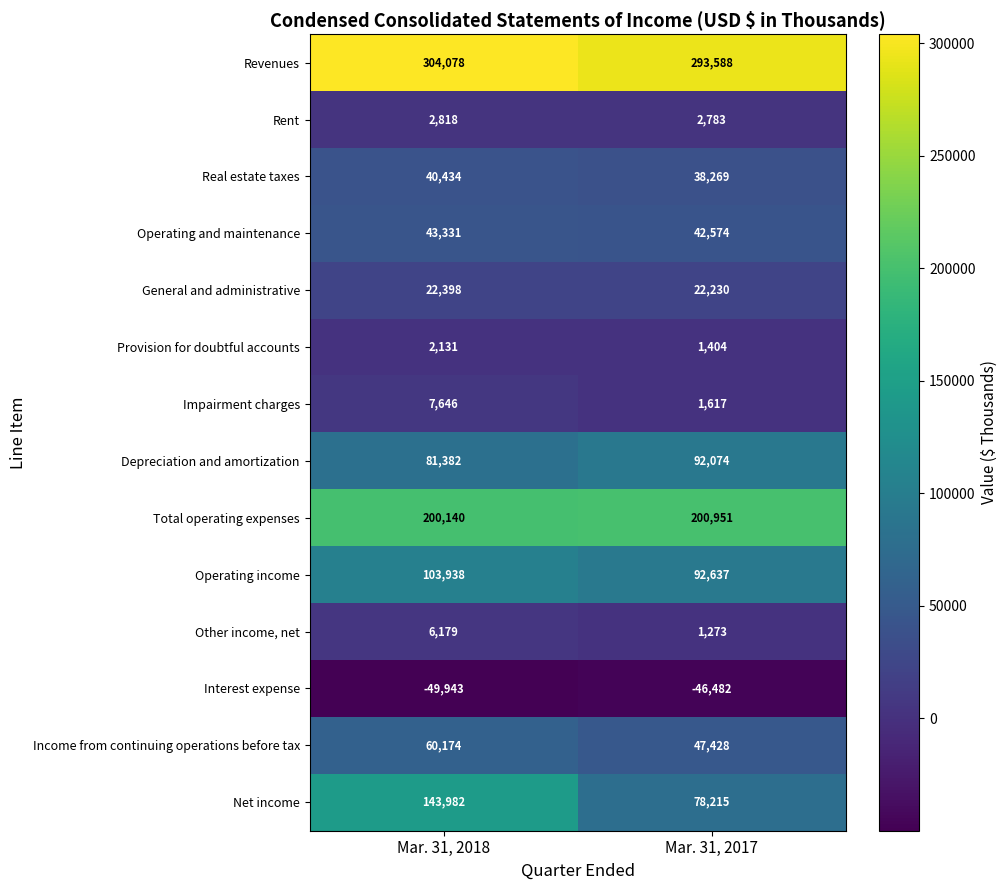

At which label is Provision for doubtful accounts closest to 1767?

Mar. 31, 2017